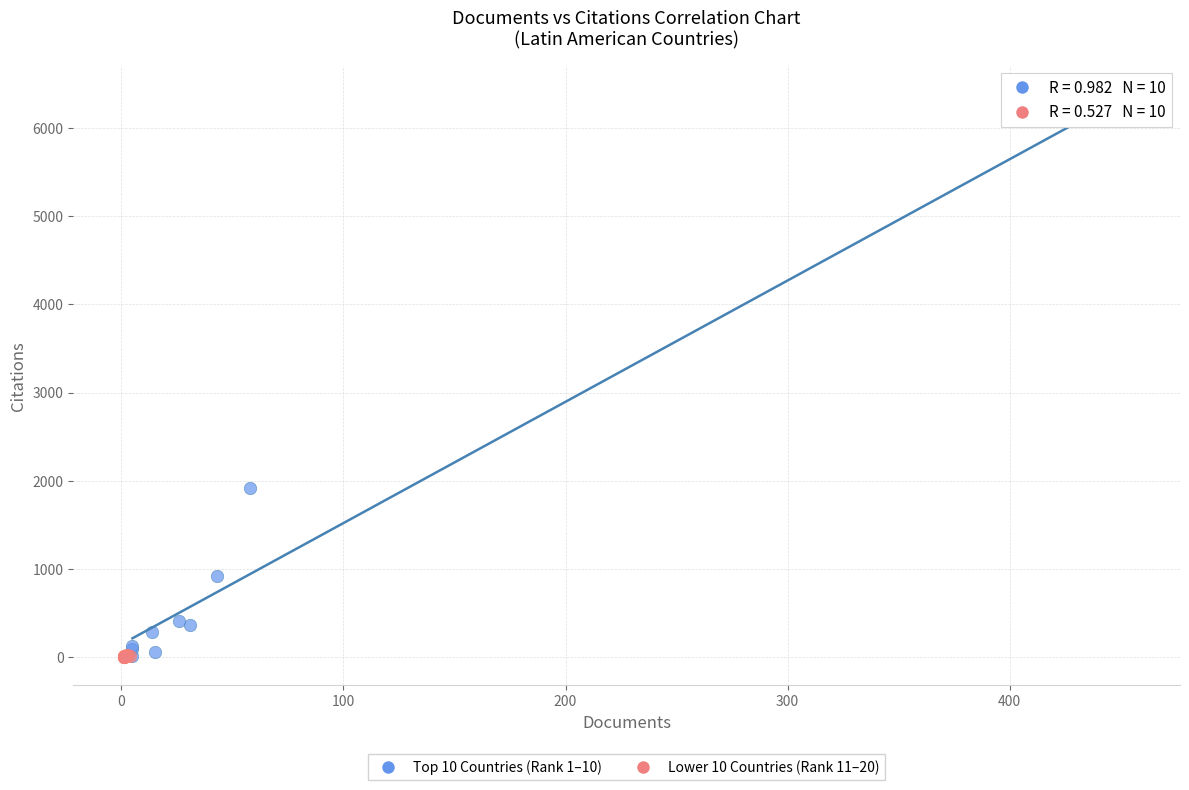

Which series has the largest Y range (max minus min)?

Top 10 Countries (Rank 1–10)